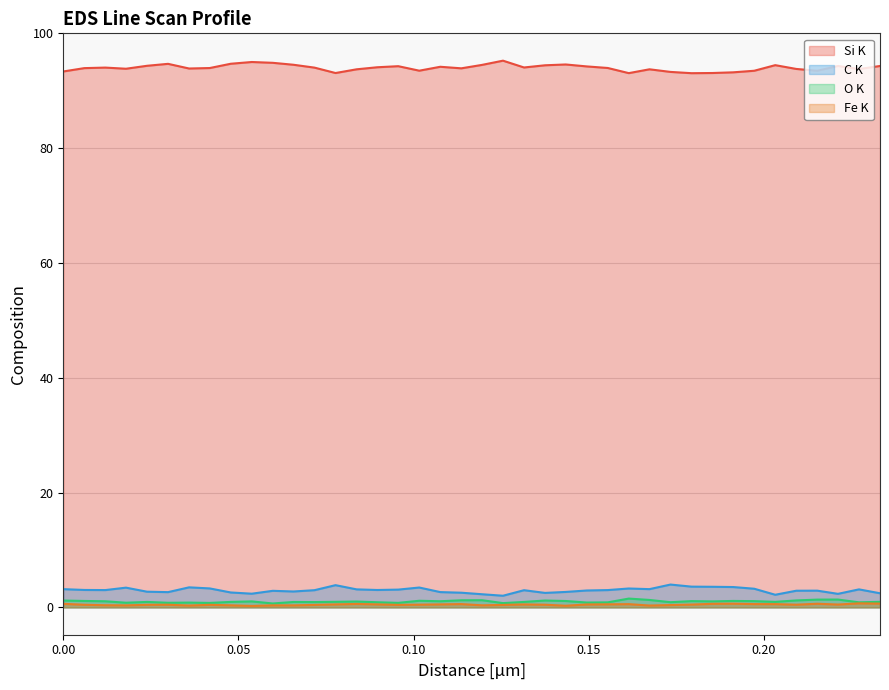

What is the sum of all Si K values?

3760.1